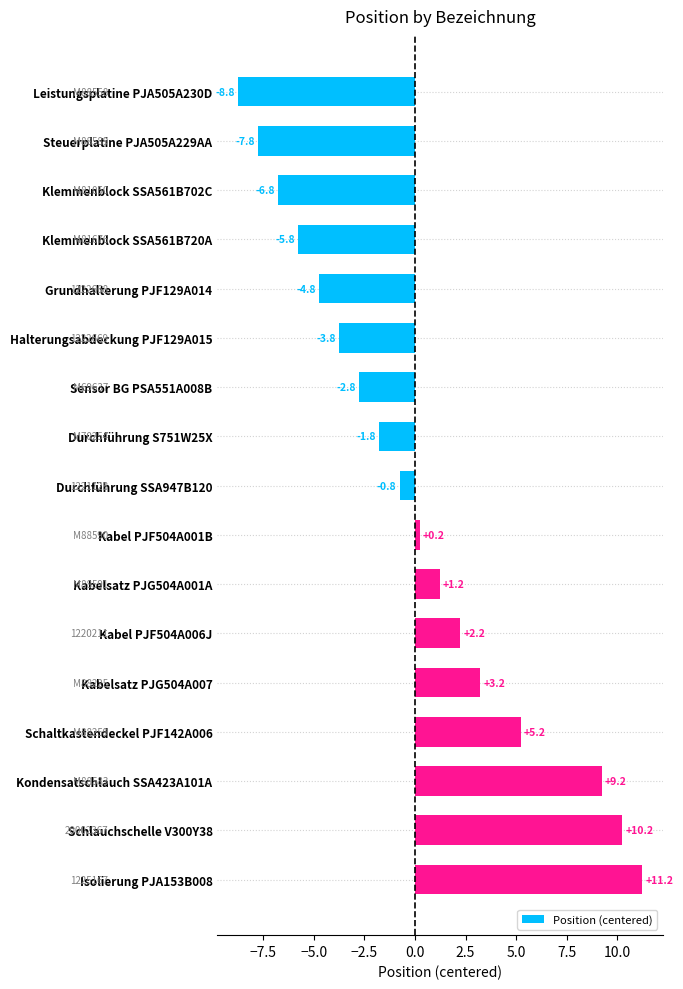

Rank the categories by value from highest to lowest.

Isolierung PJA153B008, Schlauchschelle V300Y38, Kondensatschlauch SSA423A101A, Schaltkastendeckel PJF142A006, Kabelsatz PJG504A007, Kabel PJF504A006J, Kabelsatz PJG504A001A, Kabel PJF504A001B, Durchführung SSA947B120, Durchführung S751W25X, Sensor BG PSA551A008B, Halterungsabdeckung PJF129A015, Grundhalterung PJF129A014, Klemmenblock SSA561B720A, Klemmenblock SSA561B702C, Steuerplatine PJA505A229AA, Leistungsplatine PJA505A230D